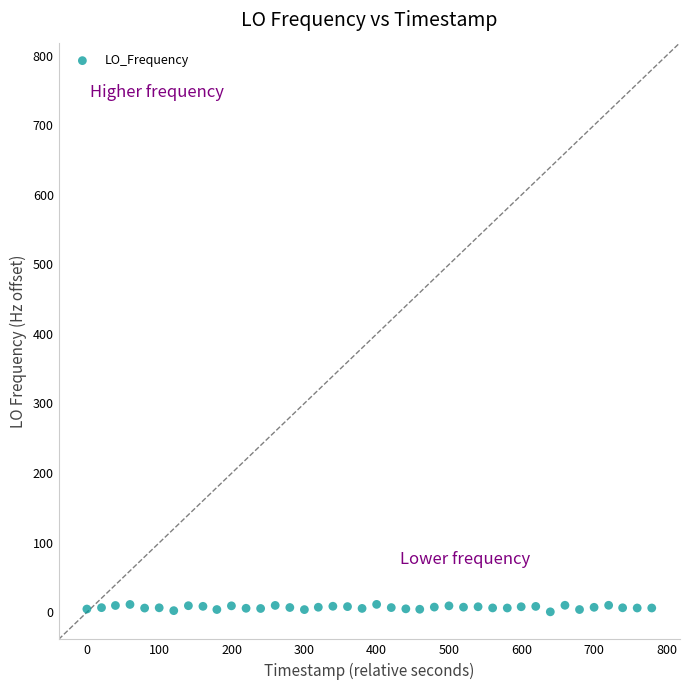

What is the range of X values (max minus min)?

779.6